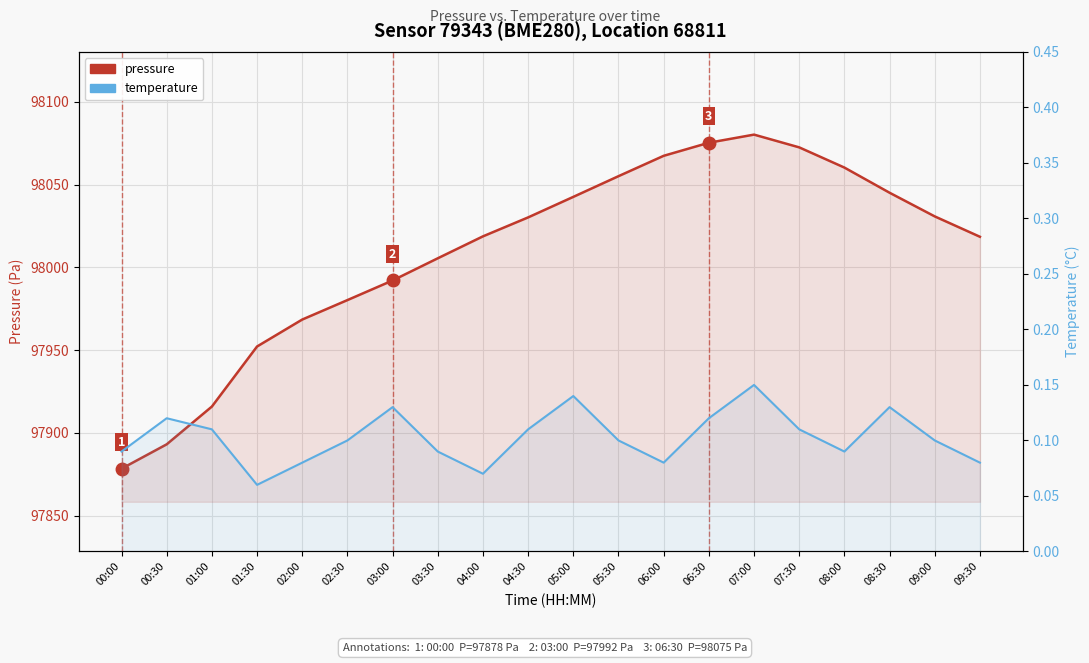

Between 08:00 and 06:00, which is larger?

06:00